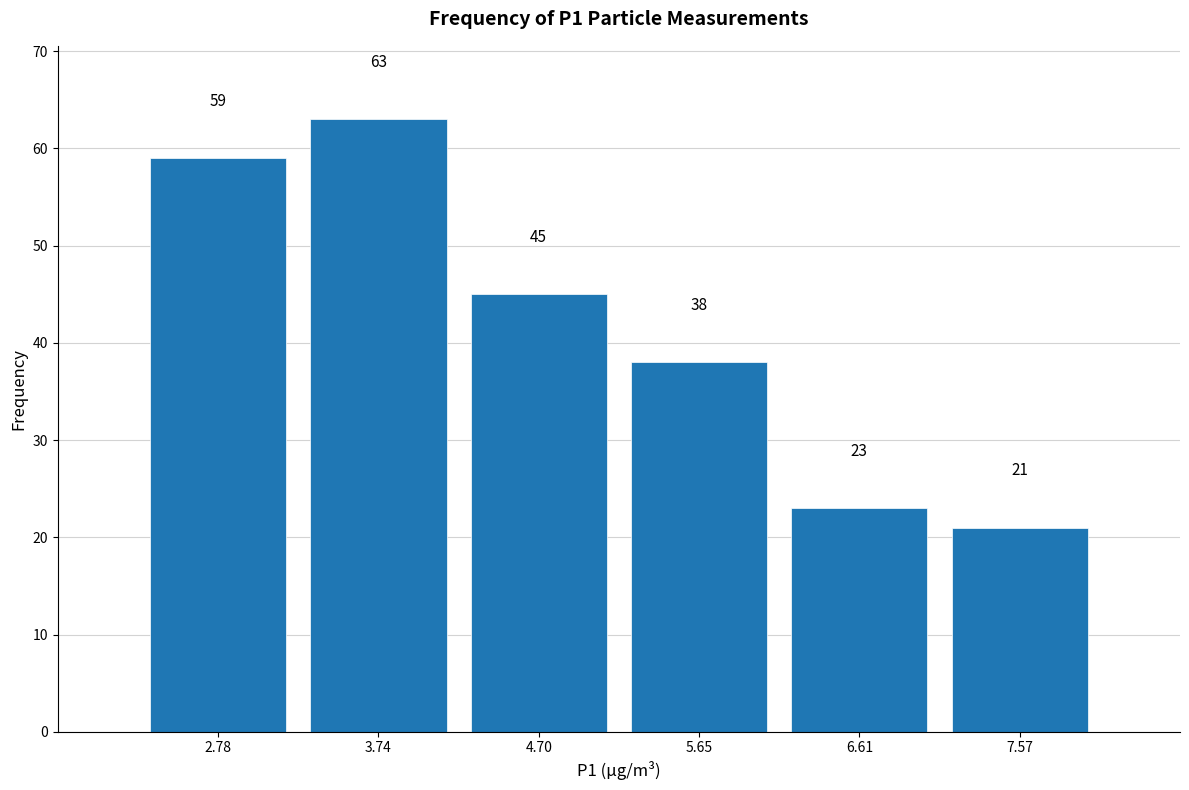

Reading left to right, transcribe this chart: for each bar, give the range it covers on the x-axis and its height. The bar edges are not printed on the chart, so give them approximately, as read against the axis.

2.3 to 3.3: 59
3.3 to 4.2: 63
4.2 to 5.2: 45
5.2 to 6.1: 38
6.1 to 7.1: 23
7.1 to 8.1: 21